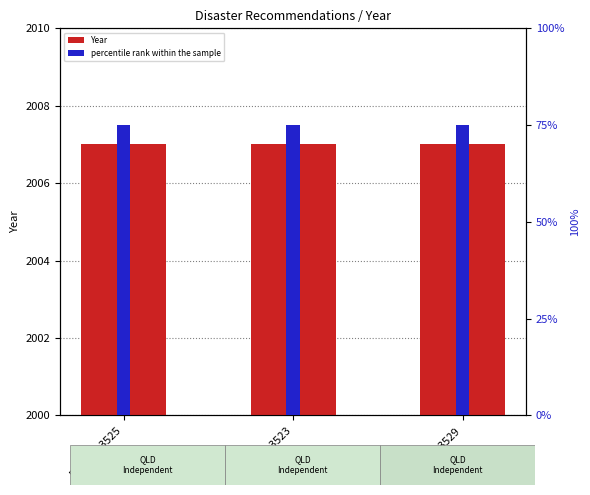

Is it true that percentile rank within the sample equals 75 at REC136-3523?

True